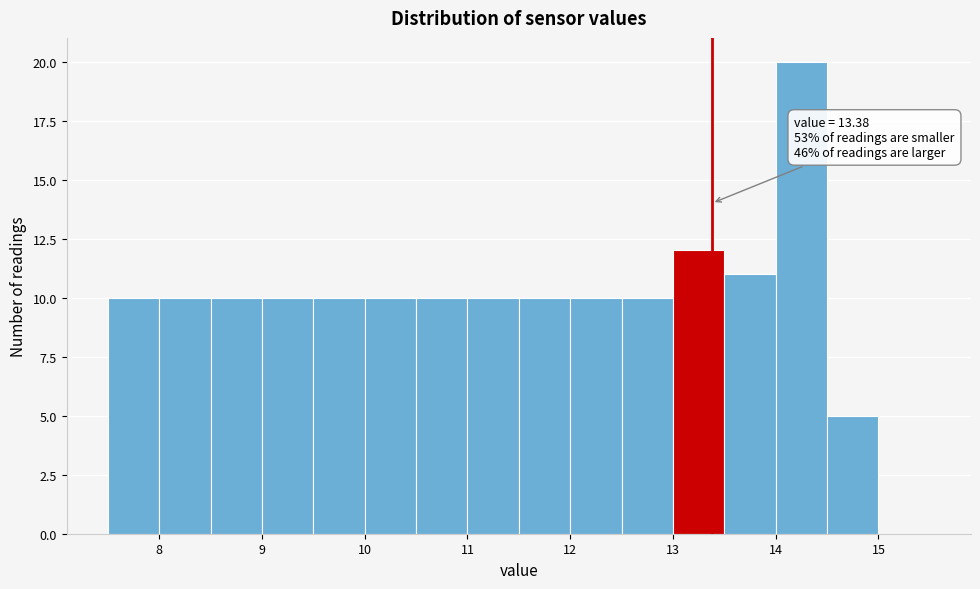

Which range on the x-axis has the tallest bar?

14.0 to 14.5